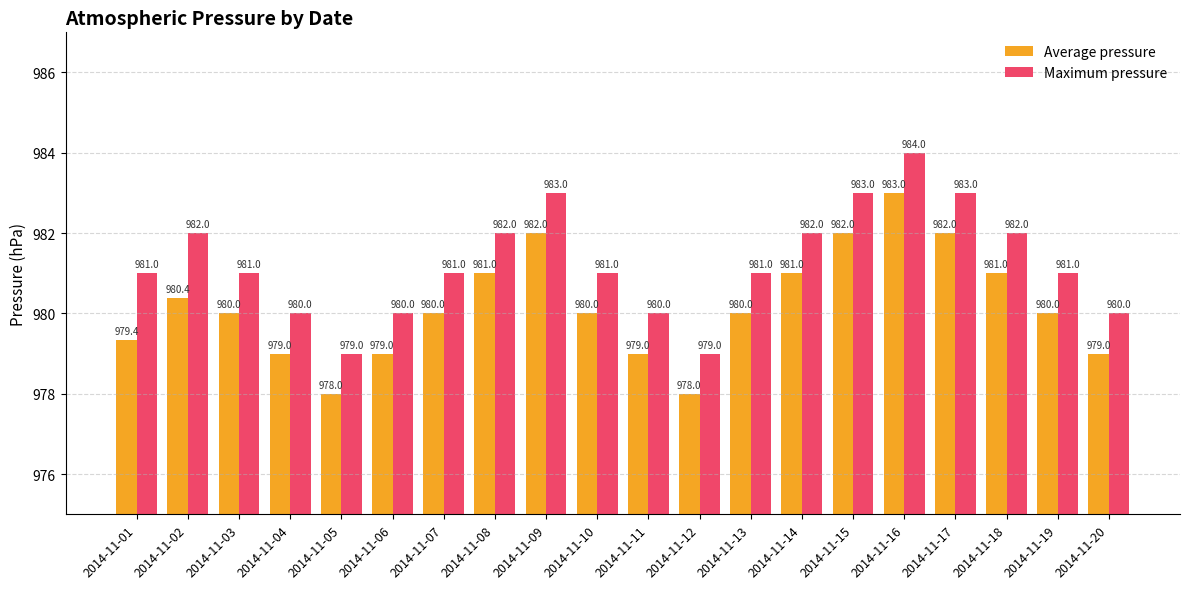

At which category is the sum across all series the highest?

2014-11-16